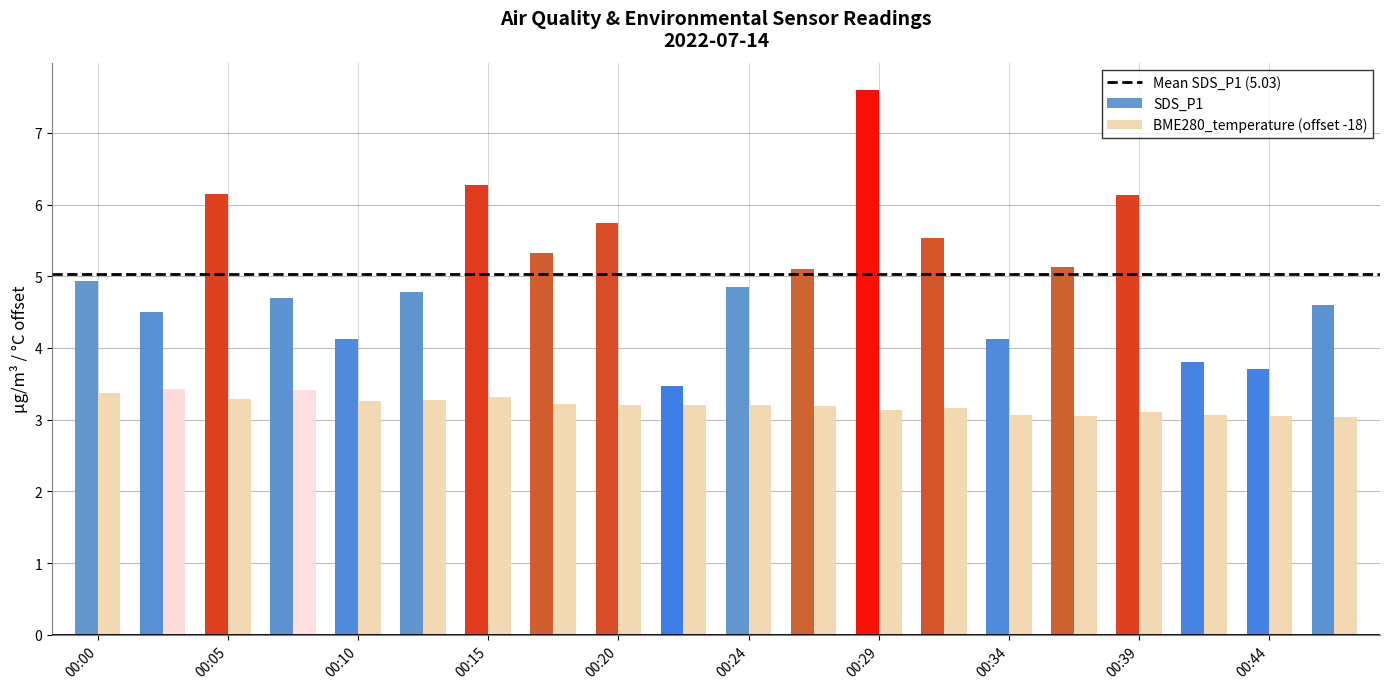

Rank the series by their average value, from highest to lowest.

SDS_P1, BME280_temperature (offset -18)